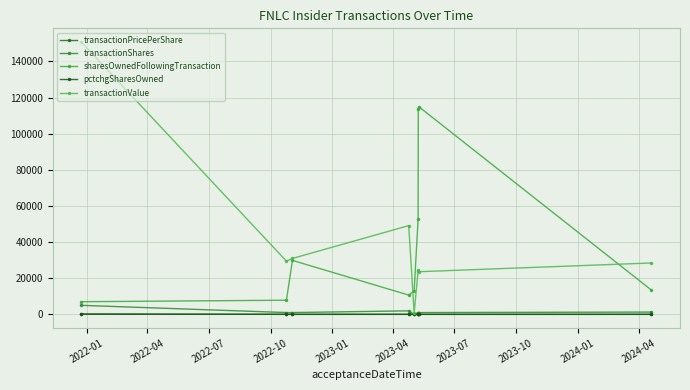

List the series in order of their peak value, lowest first.

transactionPricePerShare, pctchgSharesOwned, transactionShares, sharesOwnedFollowingTransaction, transactionValue